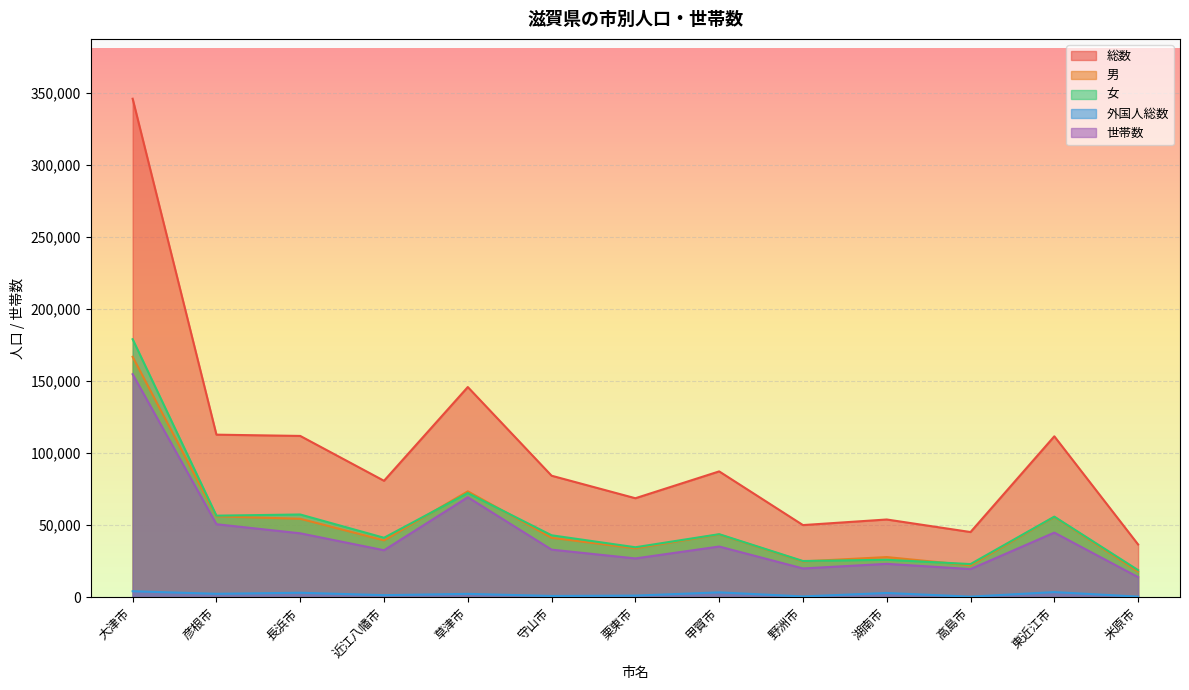

What is the label of the 8th point from the left?

甲賀市